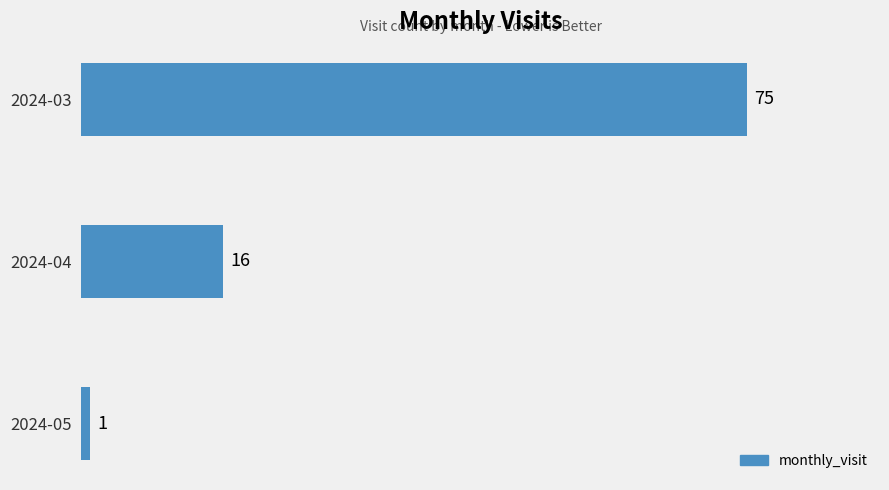

Which has a higher value, 2024-05 or 2024-03?

2024-03